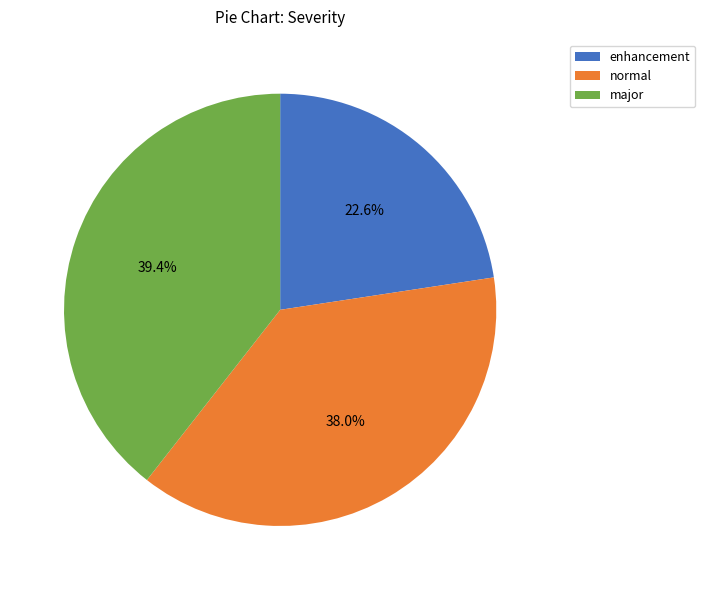

To the nearest percent, what is the difference between the normal and major slice percentages?

1%